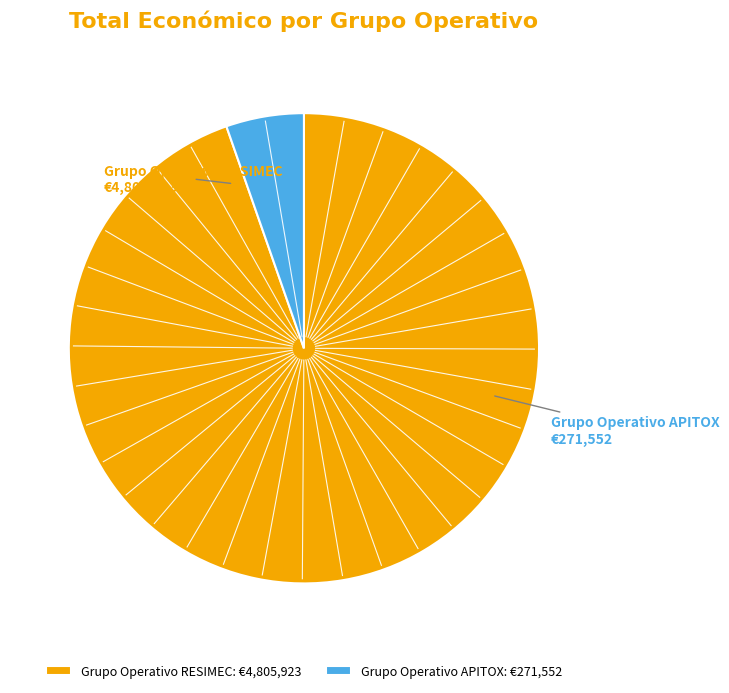

Which has a higher value, Grupo Operativo APITOX or Grupo Operativo RESIMEC?

Grupo Operativo RESIMEC